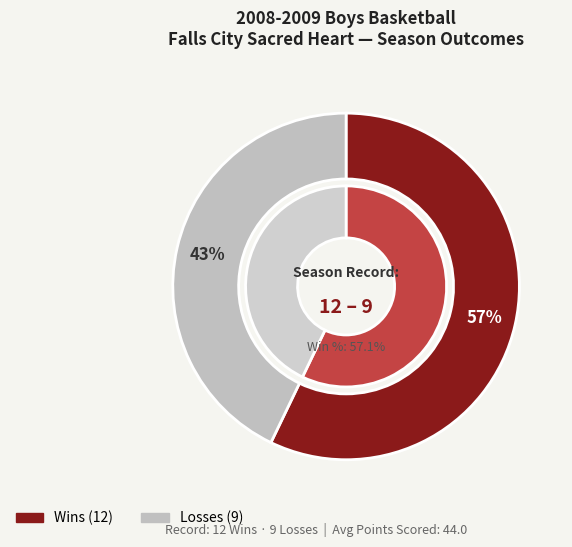

Approximately how many times larger is the value at L compared to W?

0.8